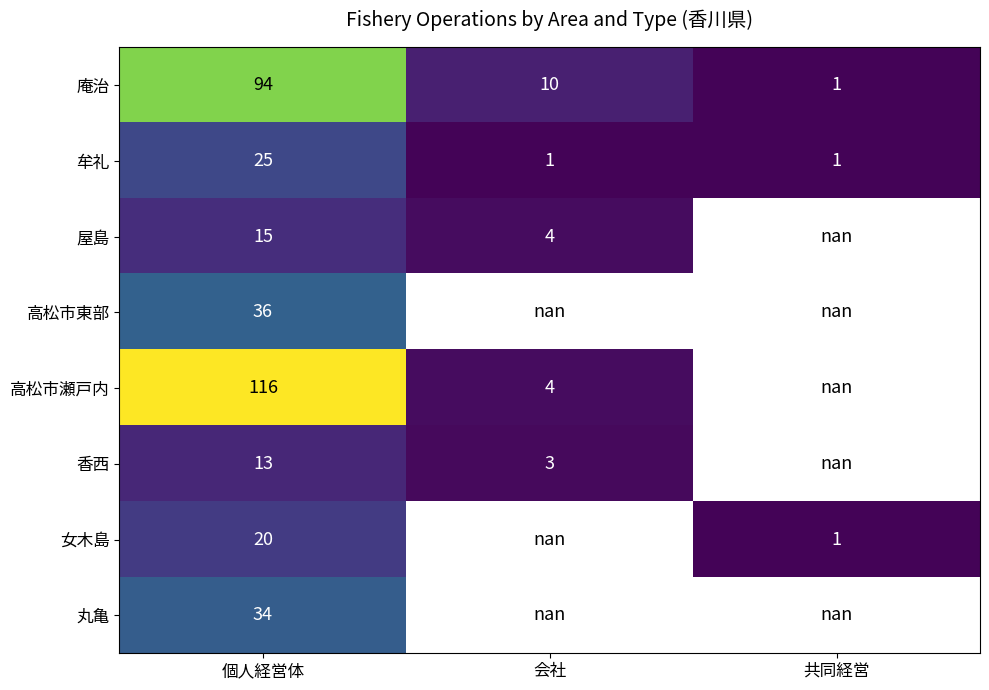

At which category is the sum across all series the highest?

個人経営体